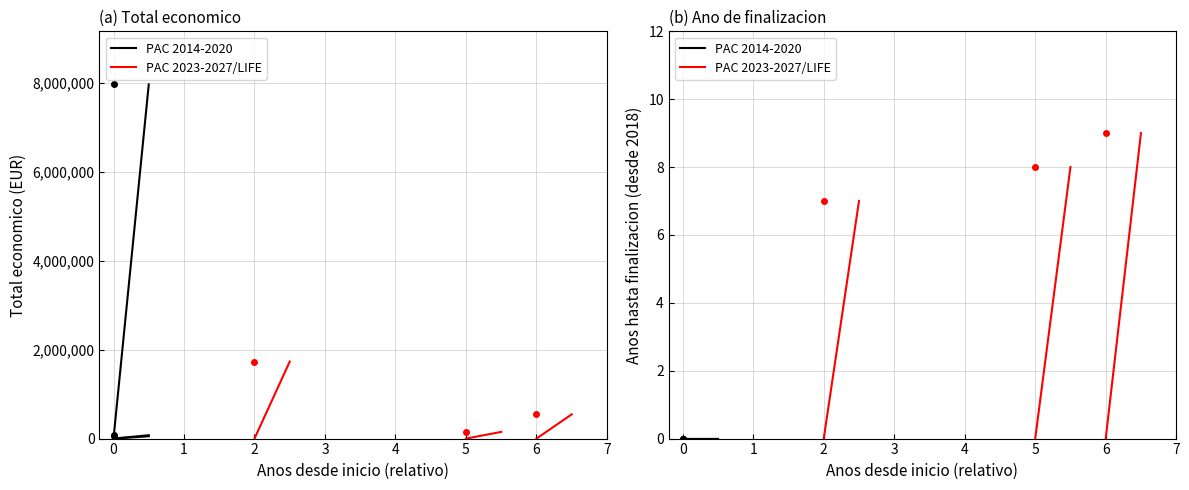

Is it true that PAC 2014-2020 equals 0 at 0?

True